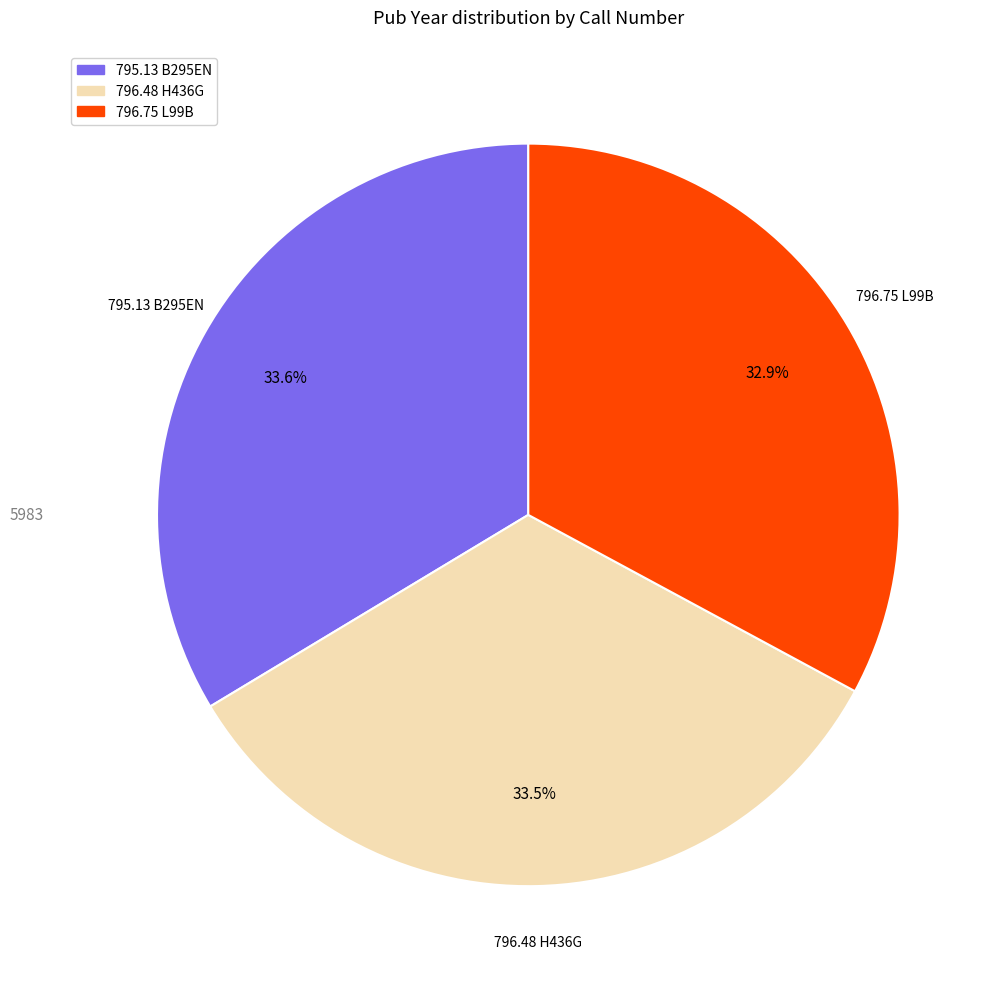

Which slice is the smallest?

796.75 L99B